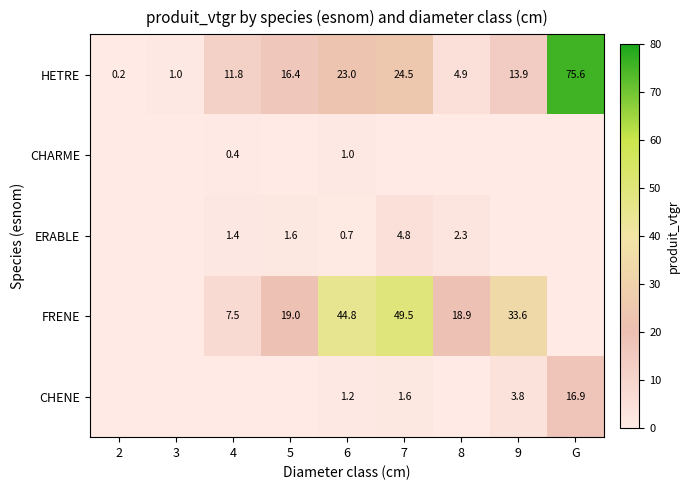

What is the difference between the highest and lowest values at 6?

44.1